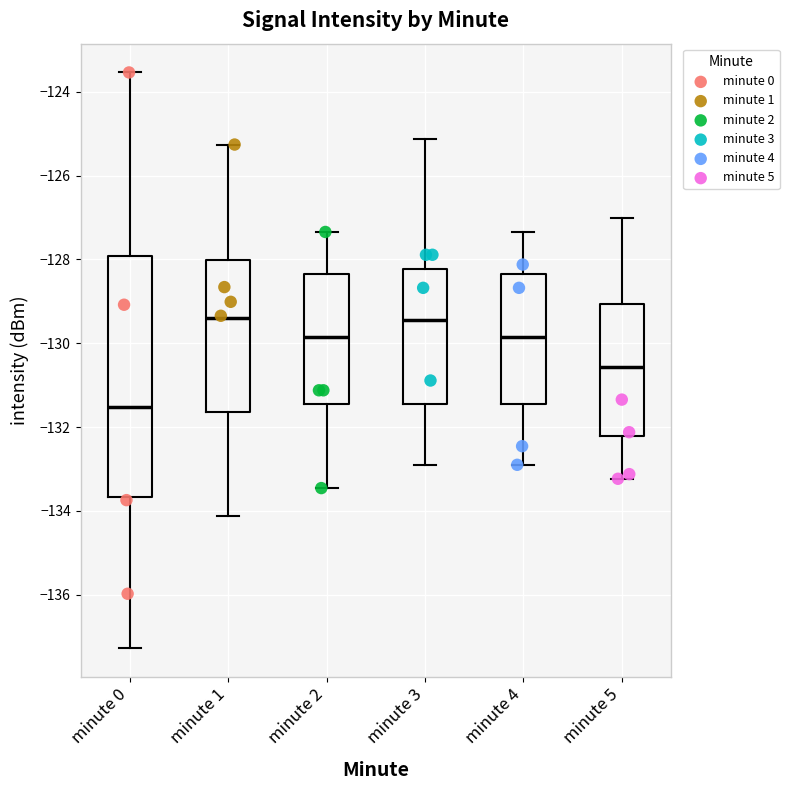

Where does the upper whisker of the box for minute 0 end on the y-axis? The values are not printed on the chart, so give them approximately, as read against the axis.

-123.6